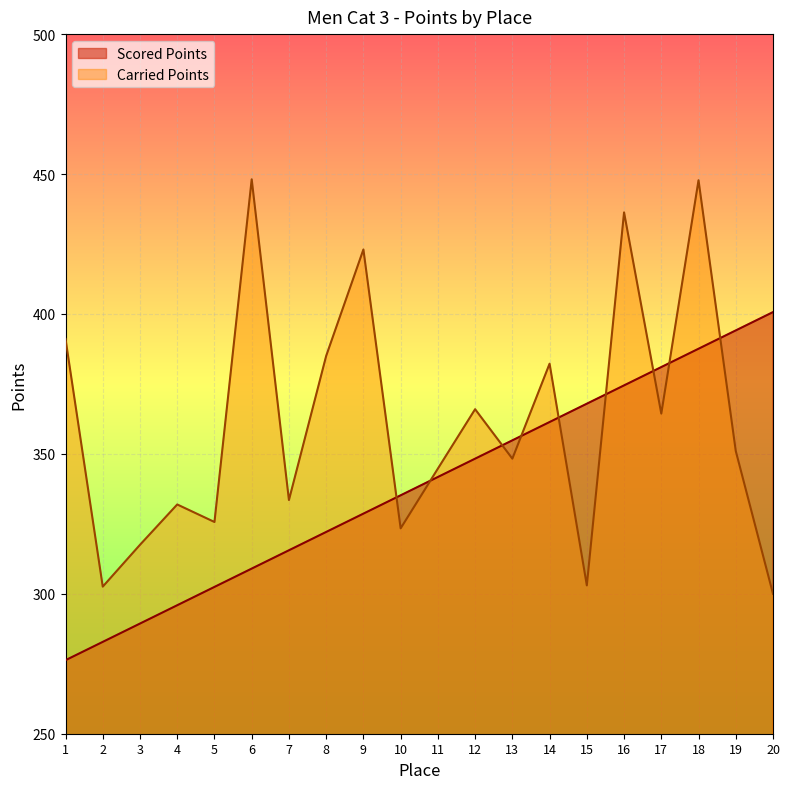

Reading left to right, transcribe all the data shown in this chart.

Scored Points: 1=276.3	2=282.8	3=289.4	4=295.9	5=302.5	6=309.0	7=315.6	8=322.1	9=328.6	10=335.2	11=341.7	12=348.3	13=354.8	14=361.4	15=367.9	16=374.5	17=381.0	18=387.6	19=394.1	20=400.7
Carried Points: 1=391.1	2=302.6	3=317.5	4=331.9	5=325.7	6=448.1	7=333.5	8=385.0	9=423.0	10=323.4	11=344.7	12=366.0	13=348.3	14=382.2	15=303.0	16=436.3	17=364.4	18=447.8	19=351.0	20=300.0